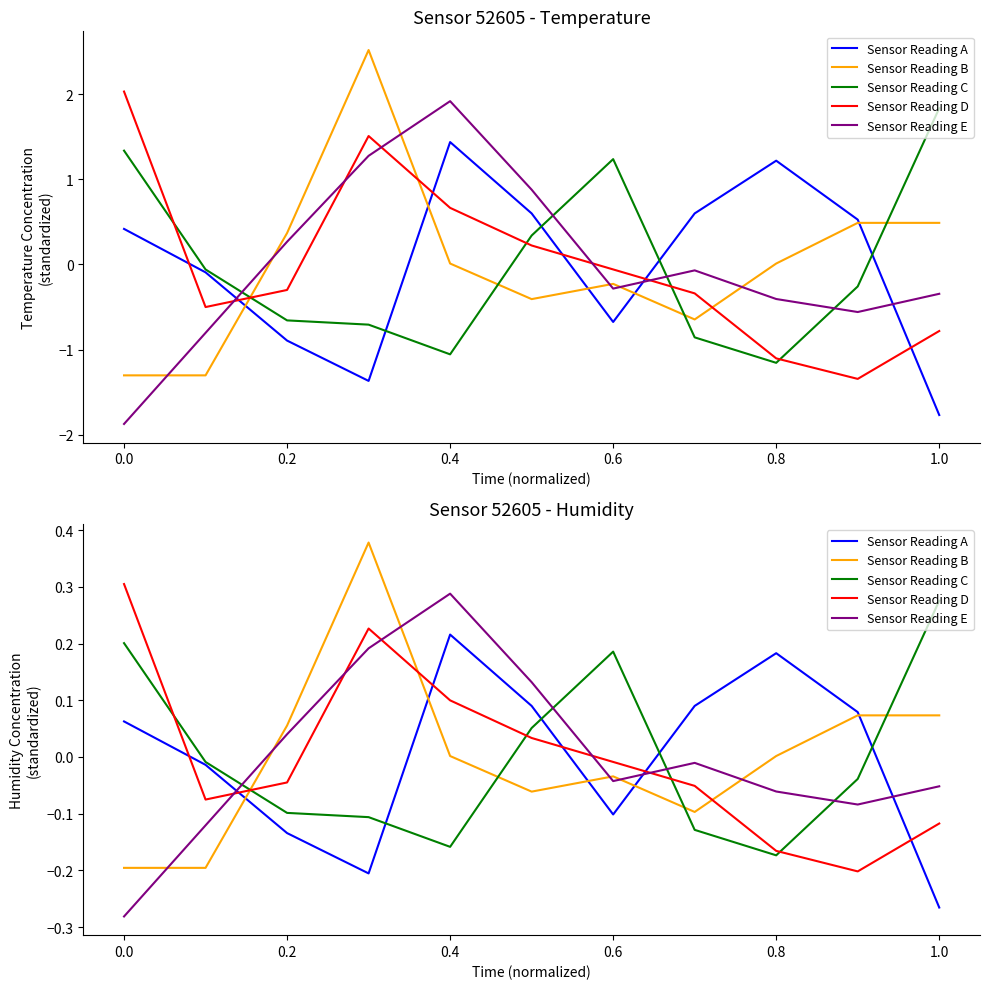

What is the maximum value for Sensor Reading D?

0.3